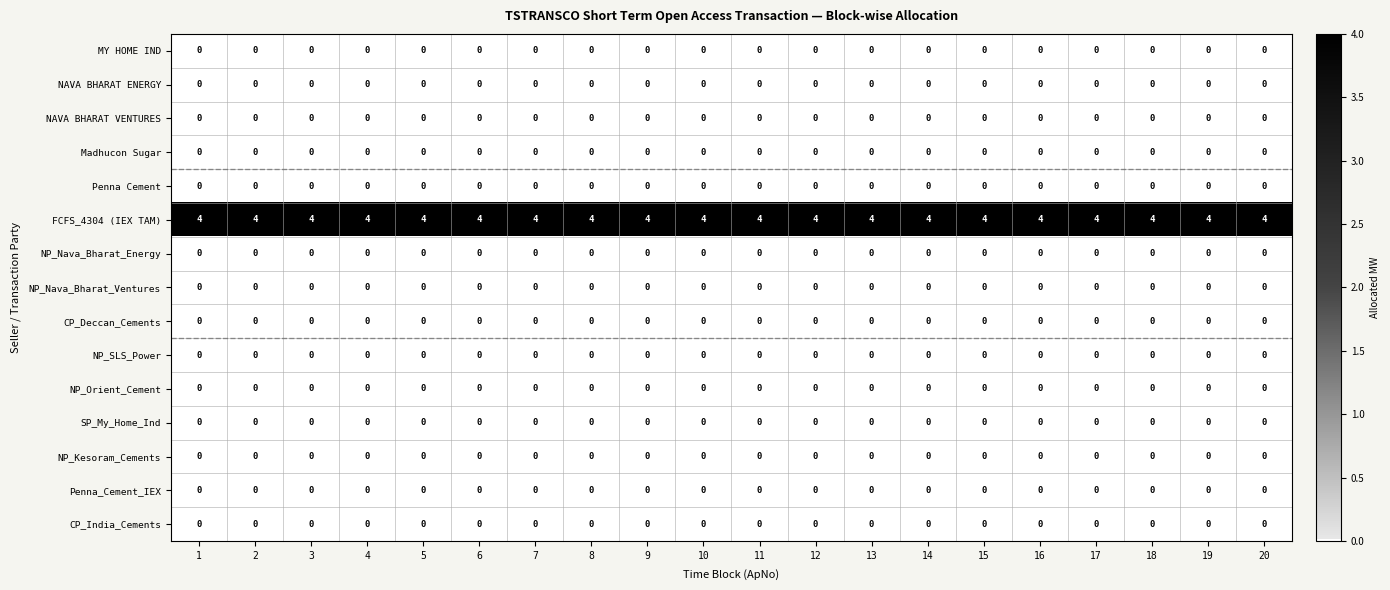

Is it true that NP_Nava_Bharat_Ventures equals 0 at 10?

True